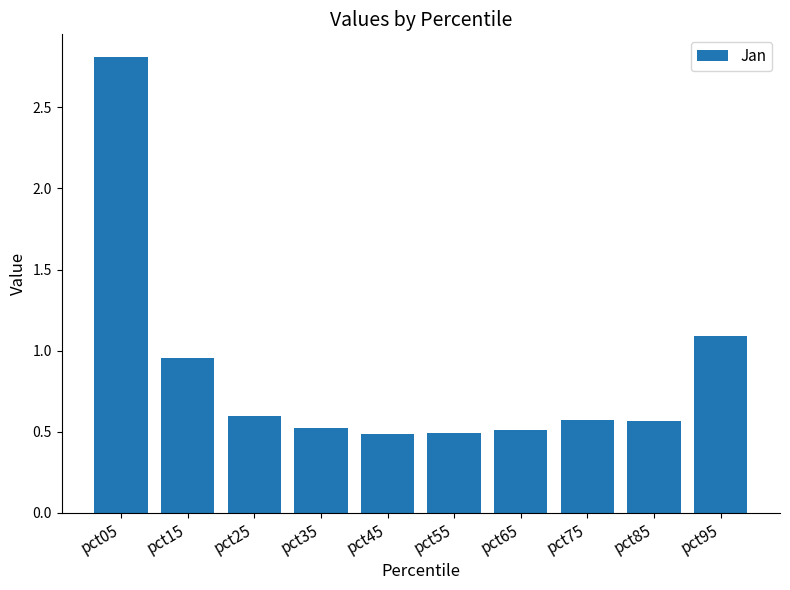

Is it true that the value at pct25 is 0.6?

True